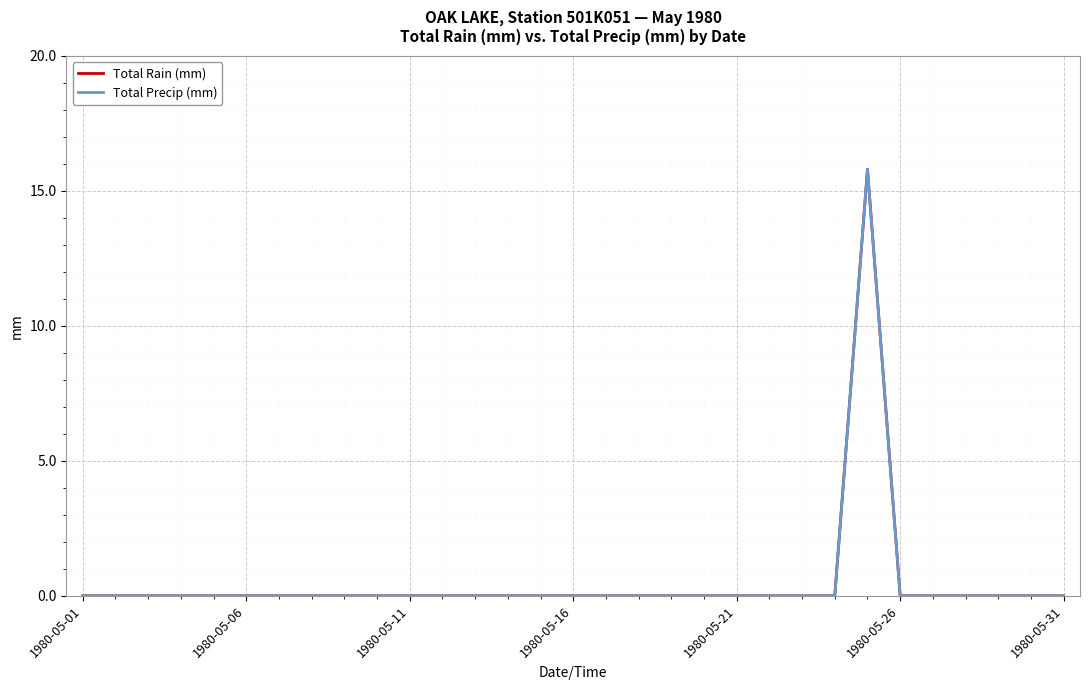

Does the chart display data point markers on the line(s)?

No